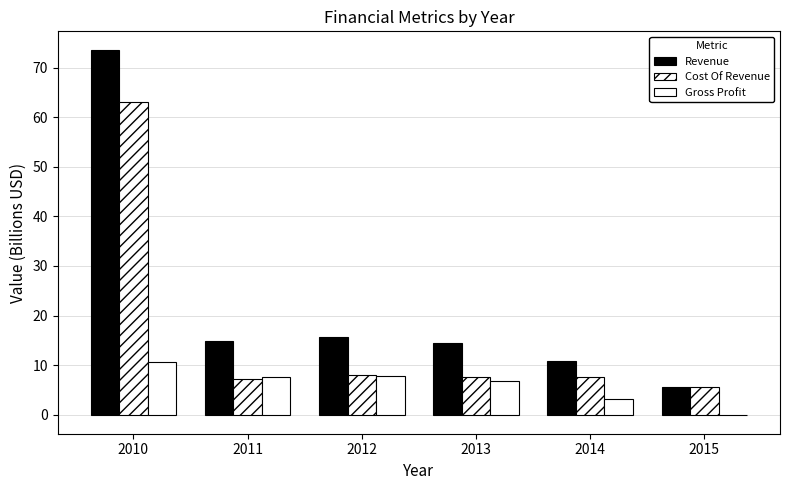

How many groups of bars are there?

6